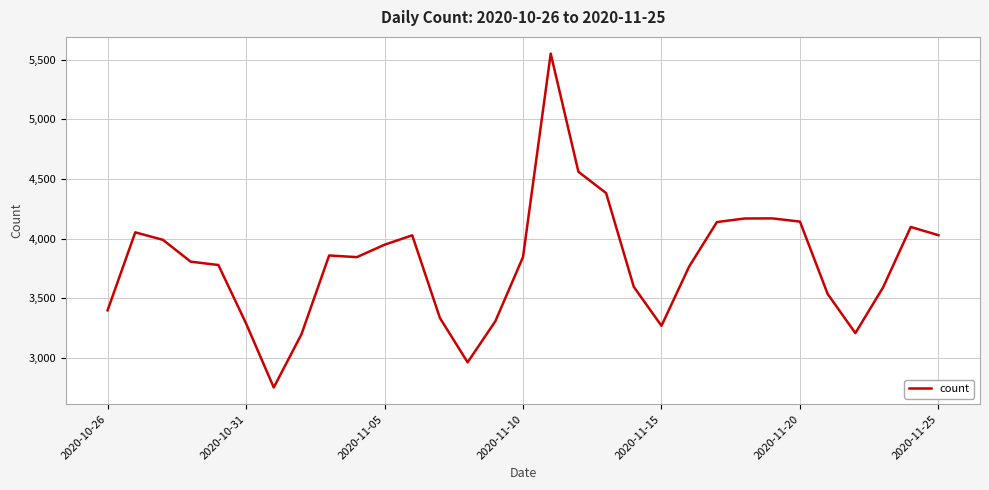

What is the difference between the second highest and minimum values?

1809